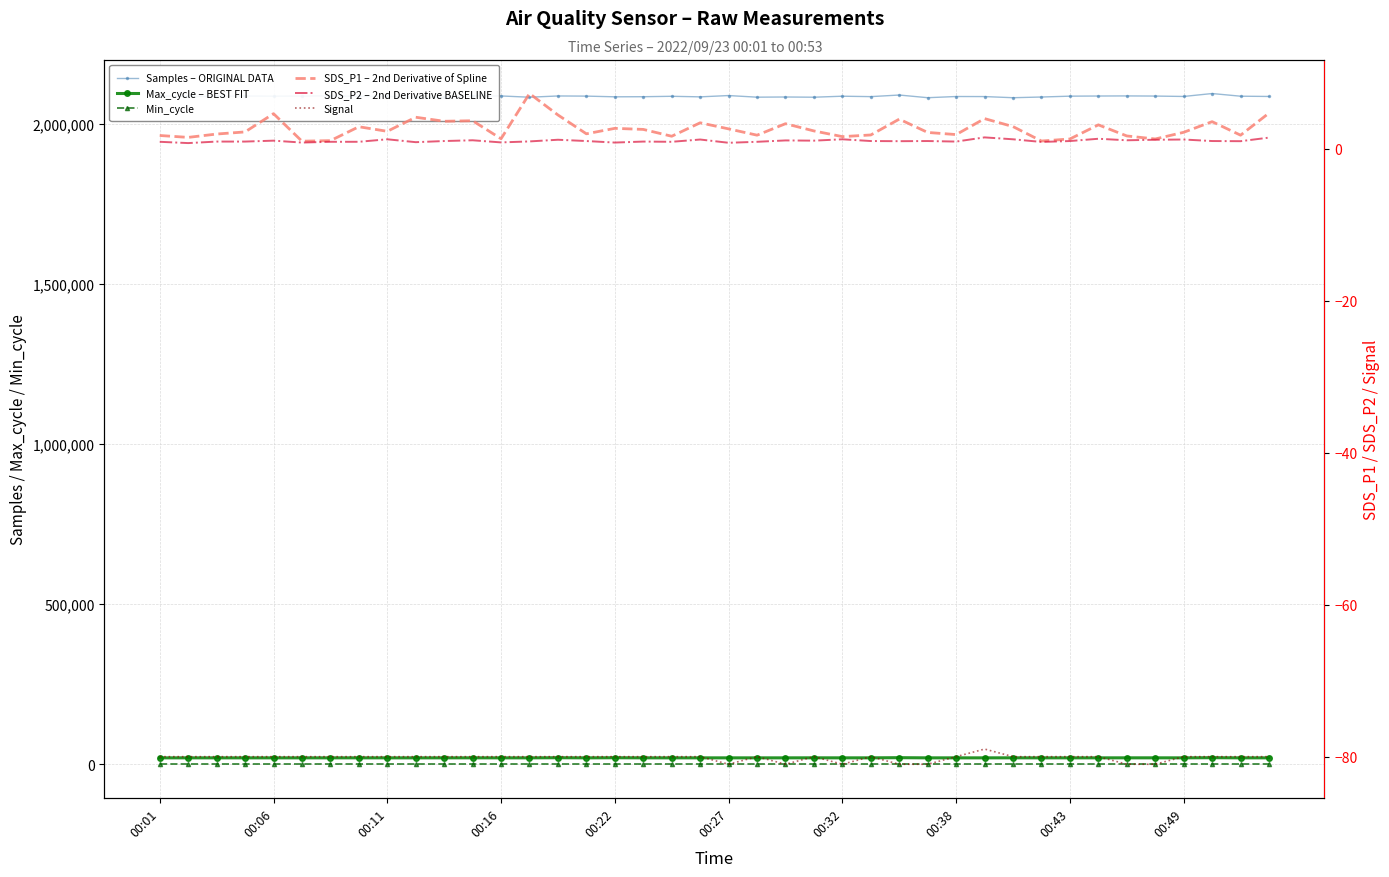

True or false: Samples – ORIGINAL DATA and SDS_P2 – 2nd Derivative BASELINE intersect in this chart.

False